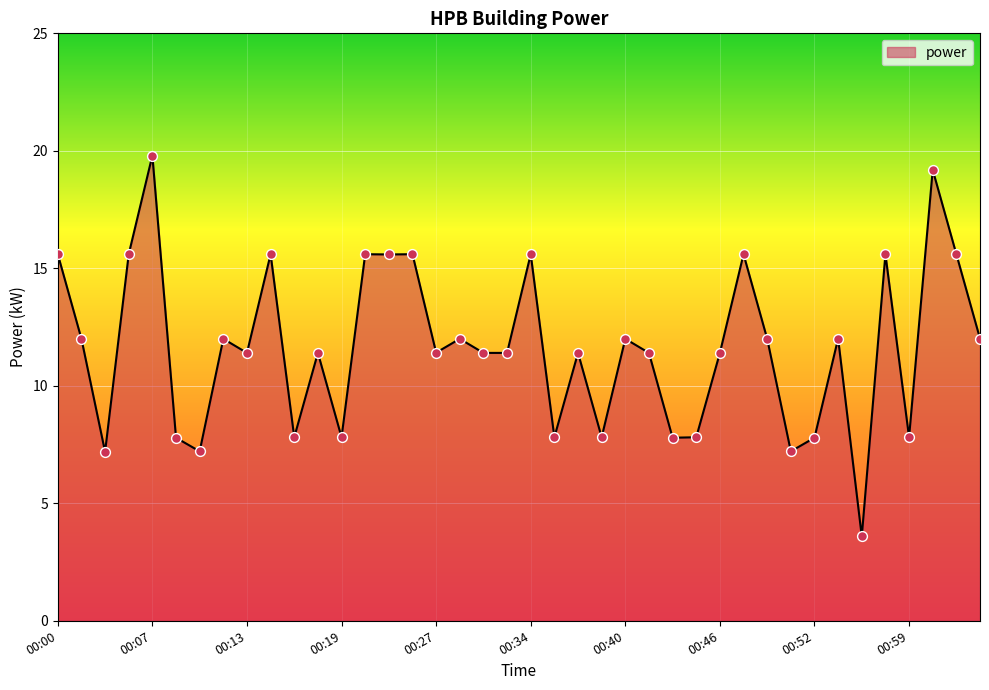

What is the difference between the maximum and minimum values?

16.2